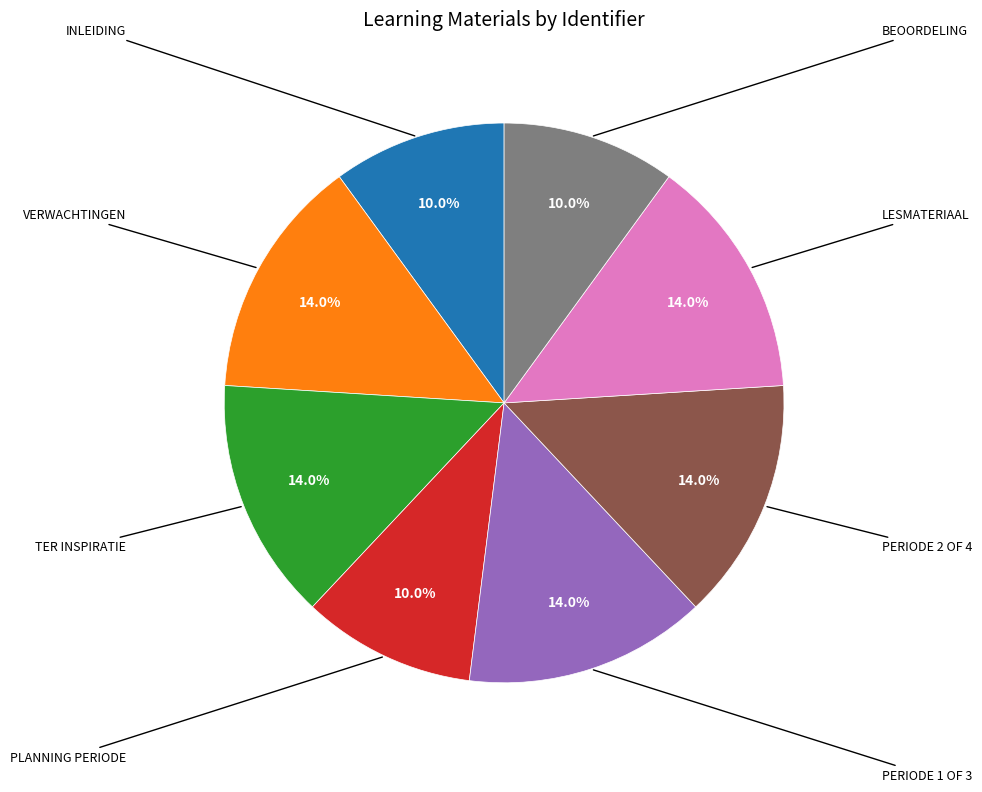

Is there any slice that represents more than half of the pie?

No